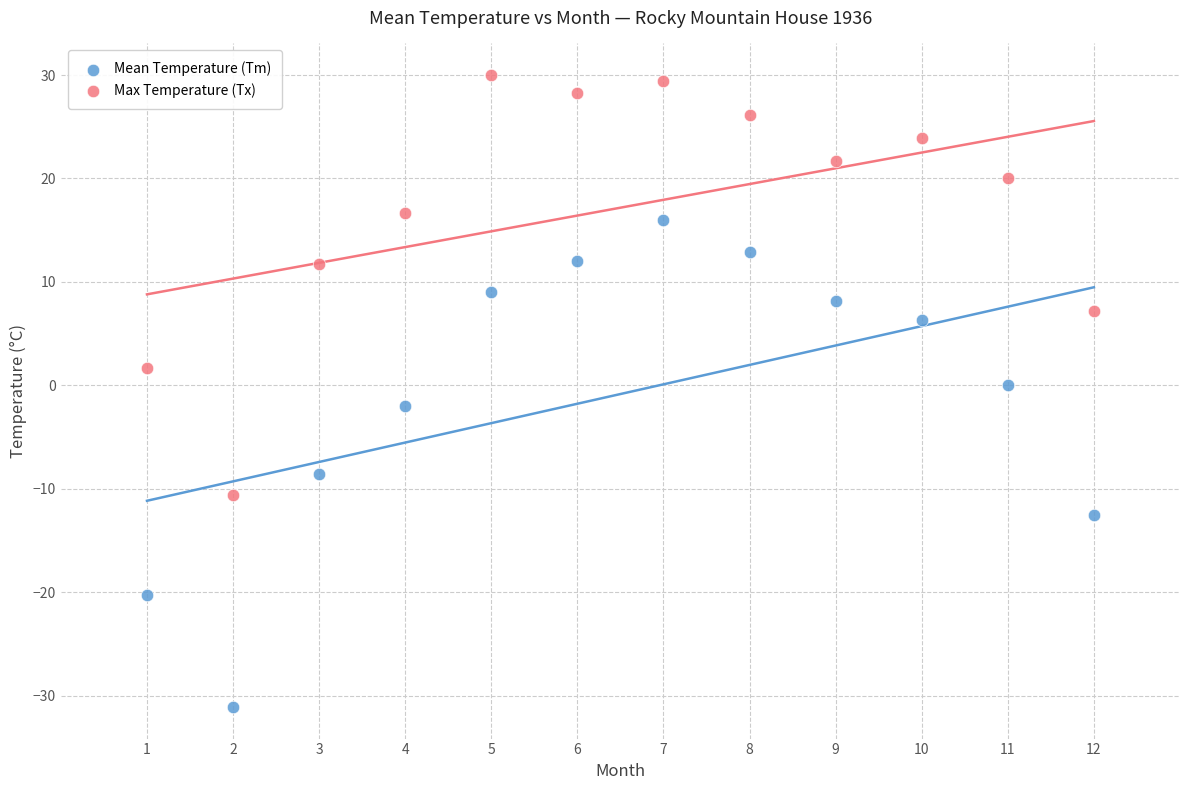

Which series contains the lowest Y value?

Mean Temperature (Tm)